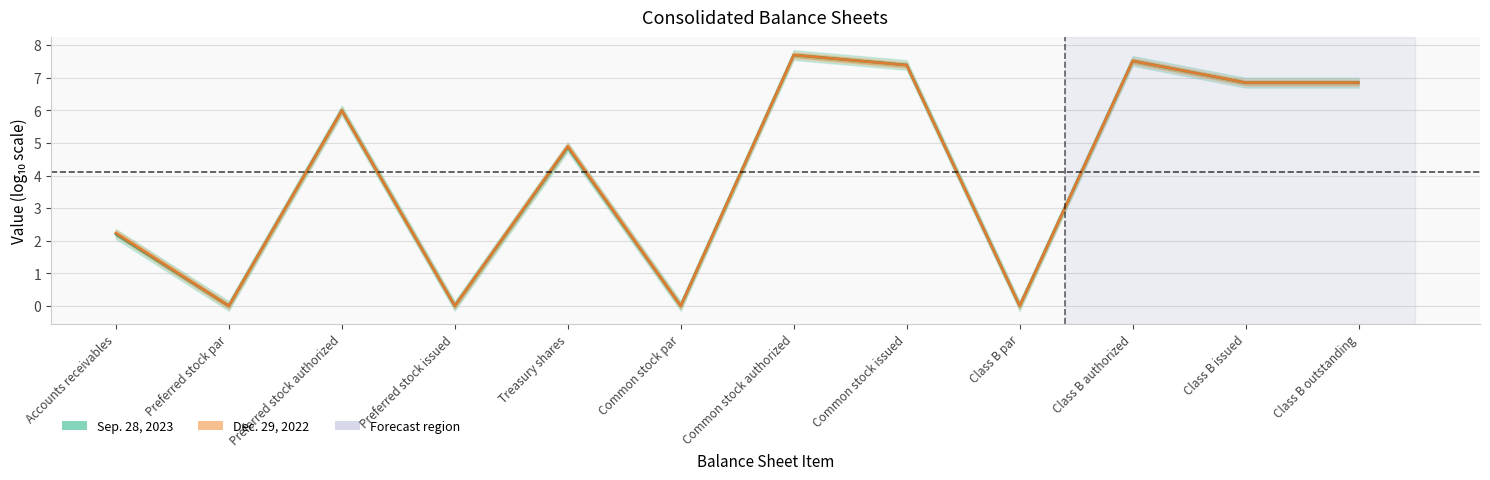

Count the number of data series in this chart.

2